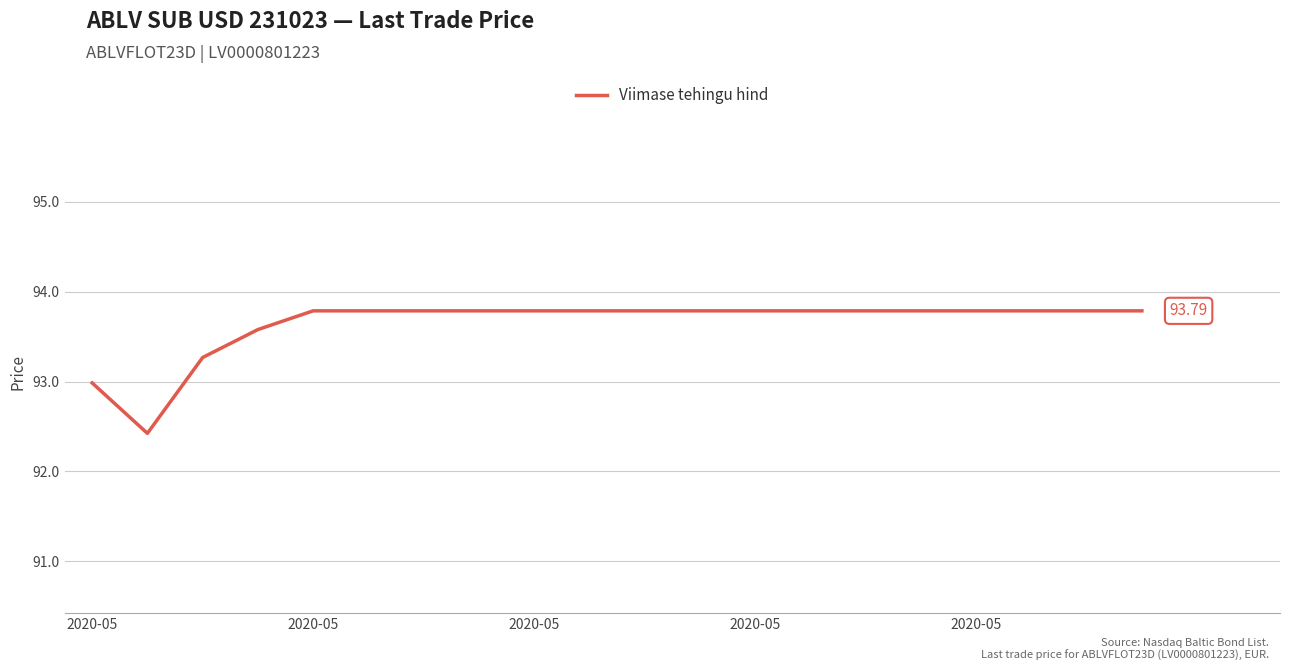

What is the difference between the maximum and minimum values?

1.4